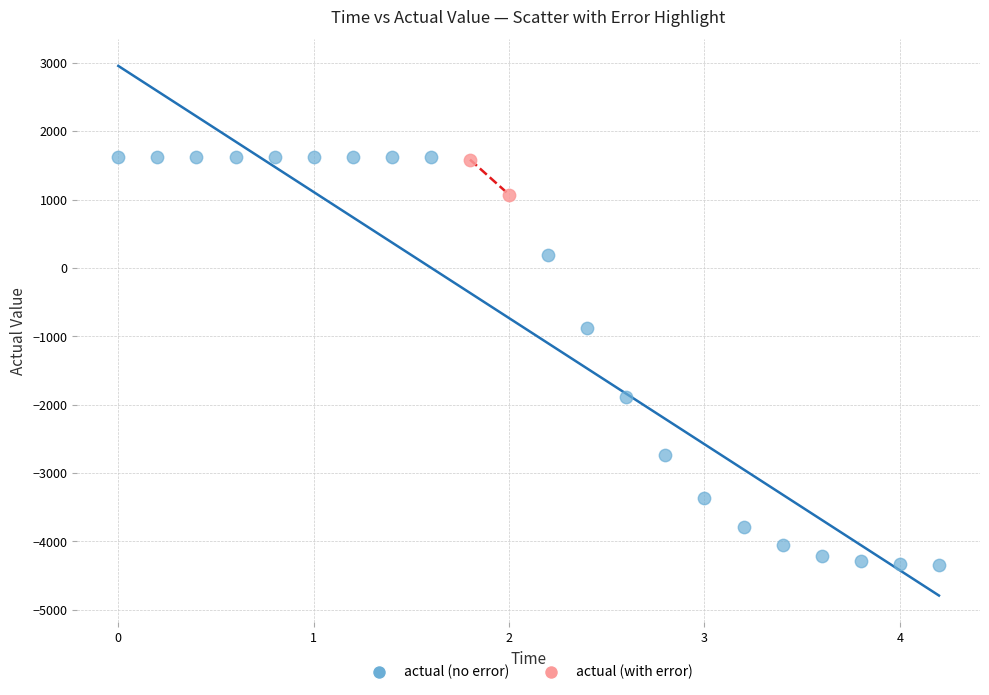

What are all the series names shown in the legend?

actual (no error), actual (with error)